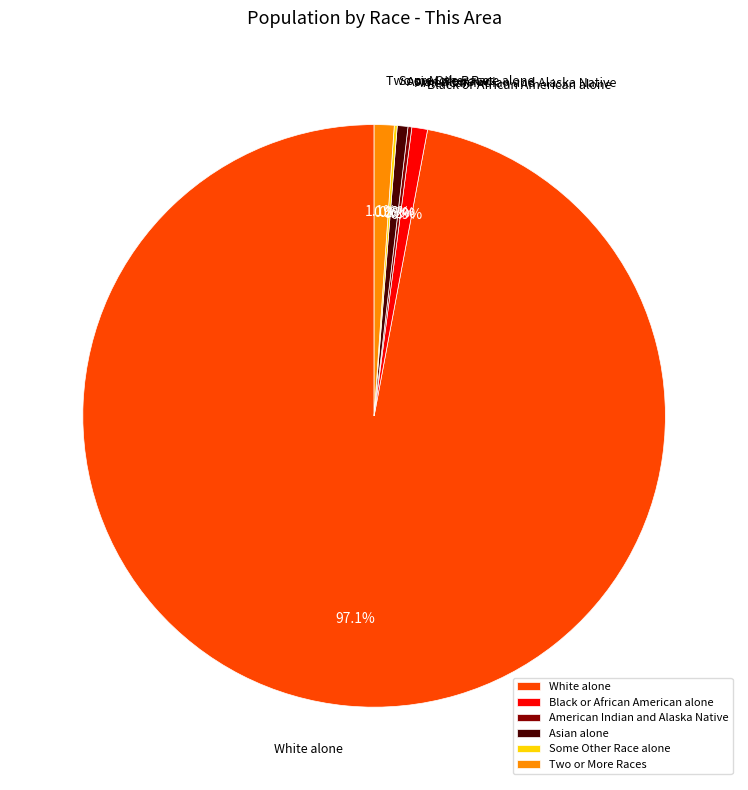

How much of the chart is everything except Black or African American alone?

99.1%